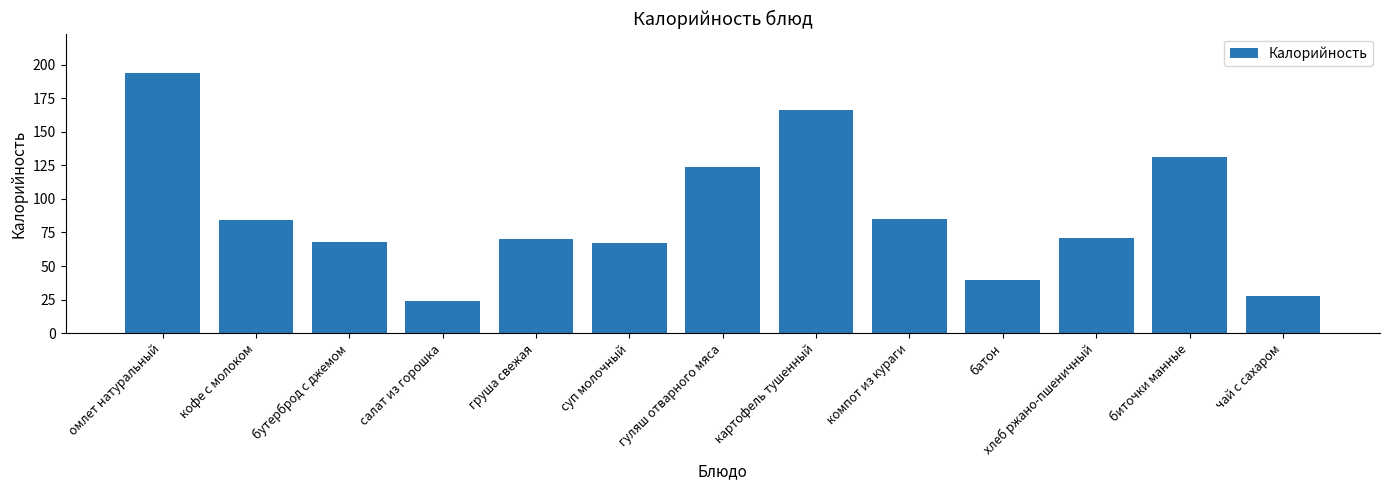

What is the minimum value shown in the chart?

24.3